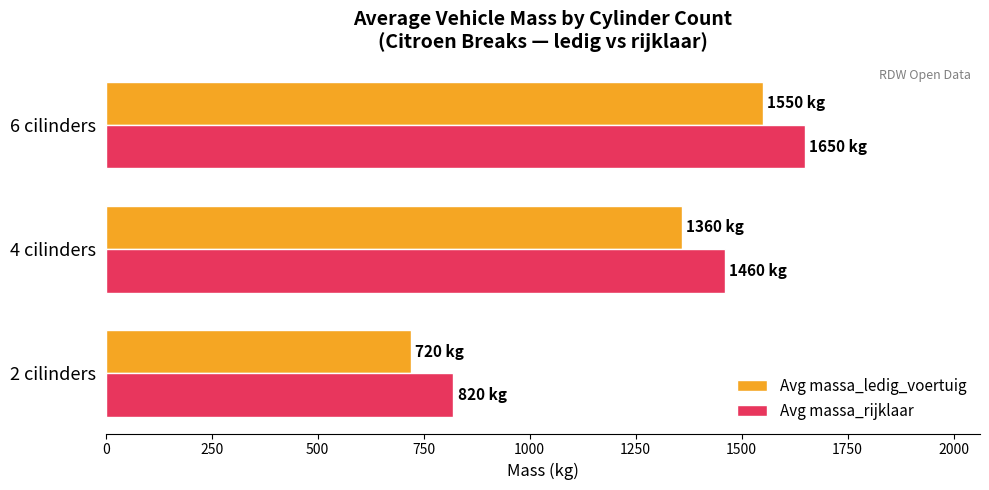

The value of Avg massa_ledig_voertuig at 2 cilinders is 156. True or false?

False